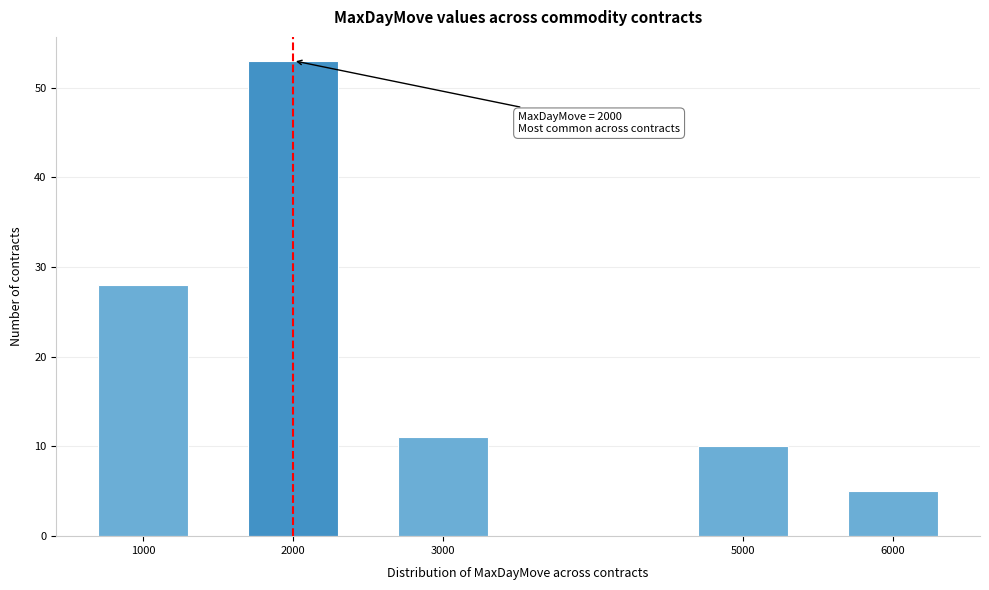

Reading left to right, what are all the values shown in this chart?

1000=28	2000=53	3000=11	5000=10	6000=5